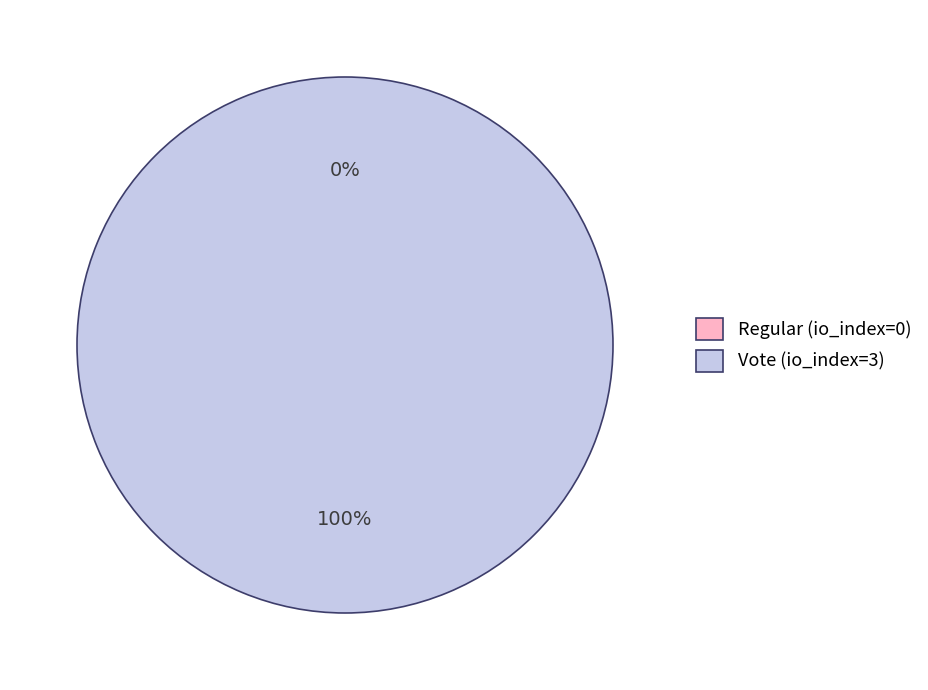

To the nearest percent, what is the difference between the largest and smallest slice percentages?

100%